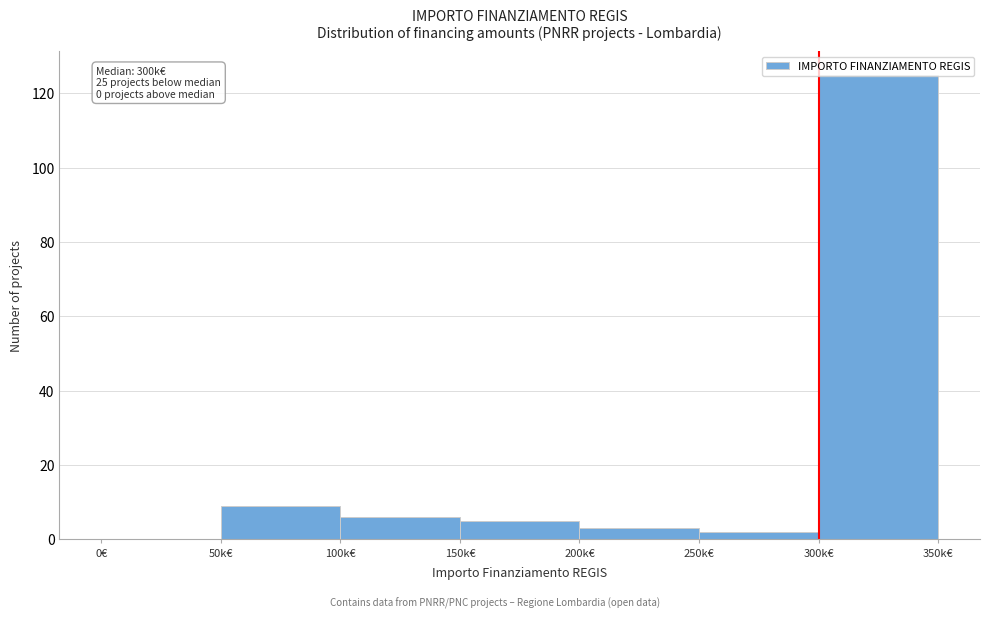

What is the change in value from 200k€ to 300k€?

+122